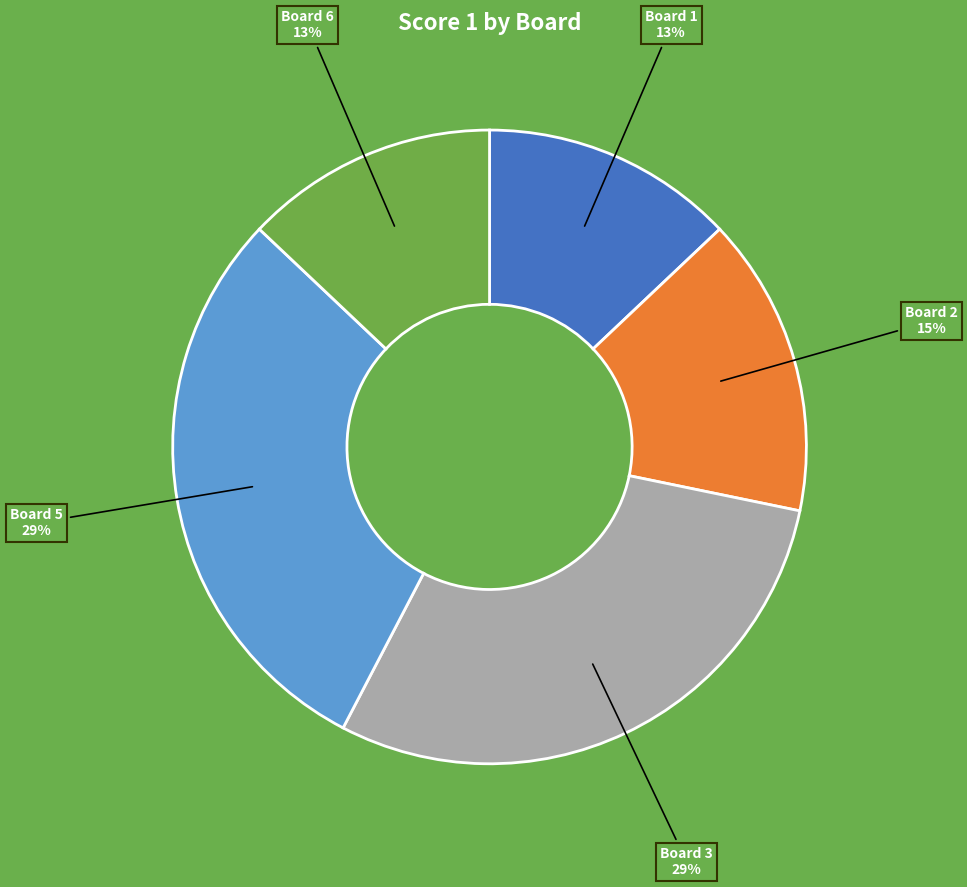

Approximately how many times larger is the value at Board 3 compared to Board 2?

1.9